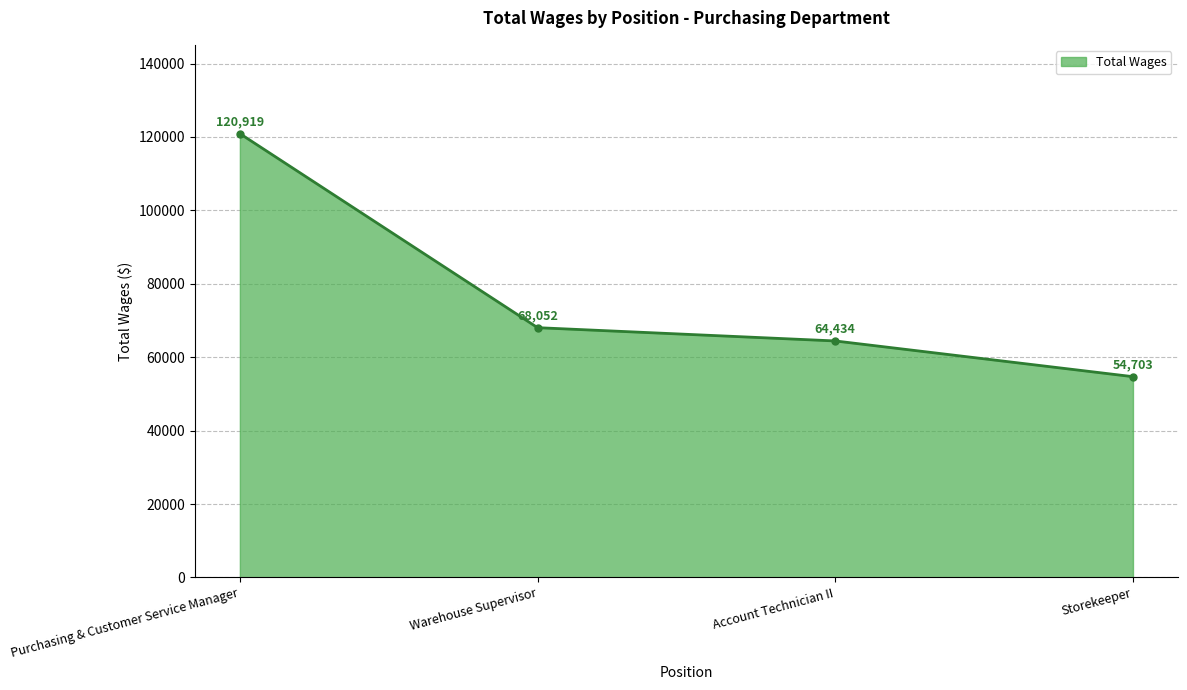

Does the chart display data point markers on the line(s)?

Yes